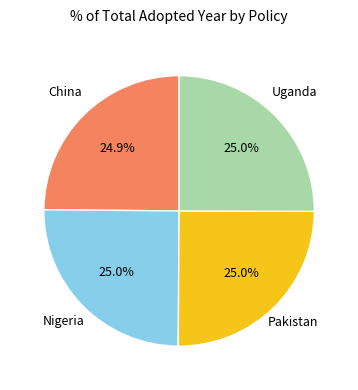

Is there any slice that represents more than half of the pie?

No